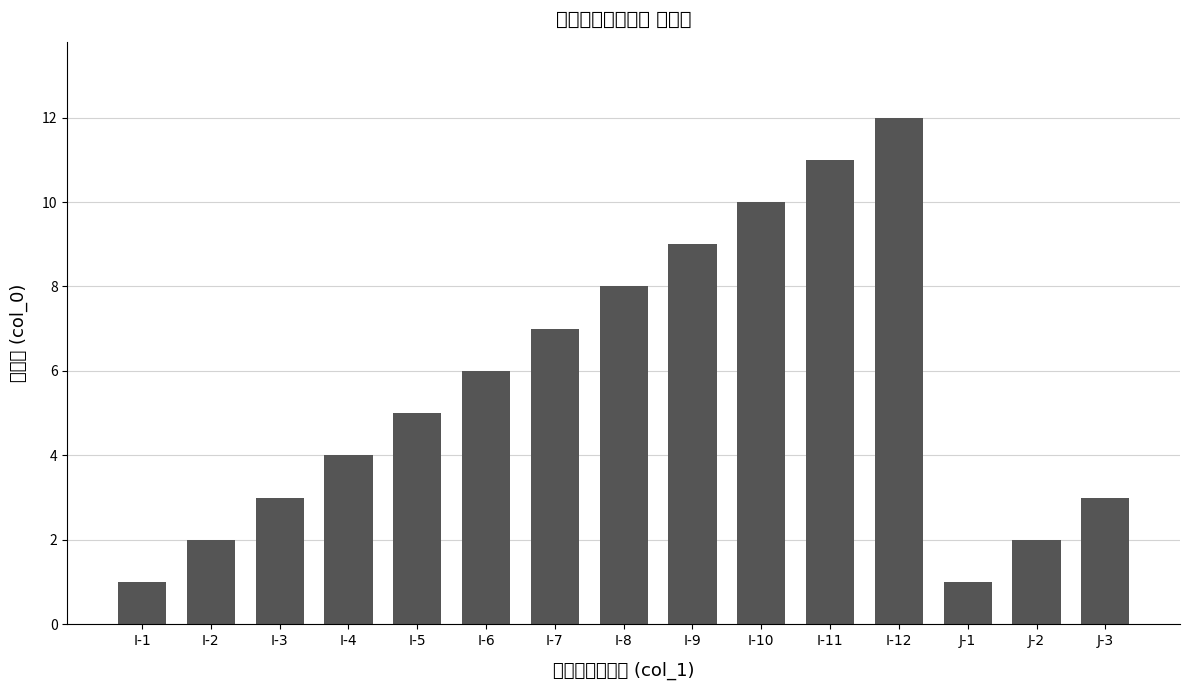

Between I-3 and I-5, which is larger?

I-5